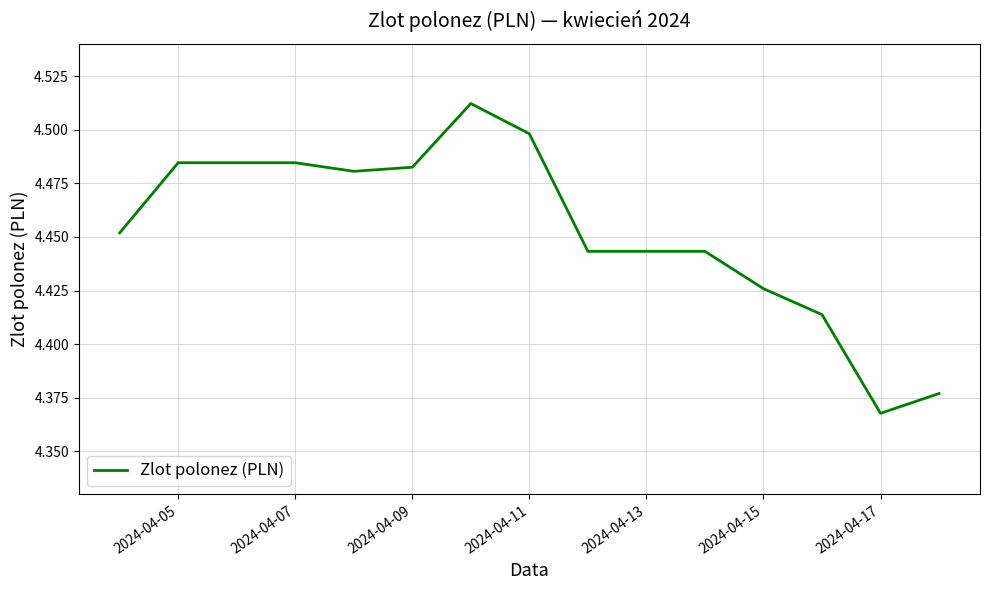

Reading right to left, extract all data points from this chart.

4.4	4.4	4.4	4.4	4.4	4.4	4.4	4.5	4.5	4.5	4.5	4.5	4.5	4.5	4.5